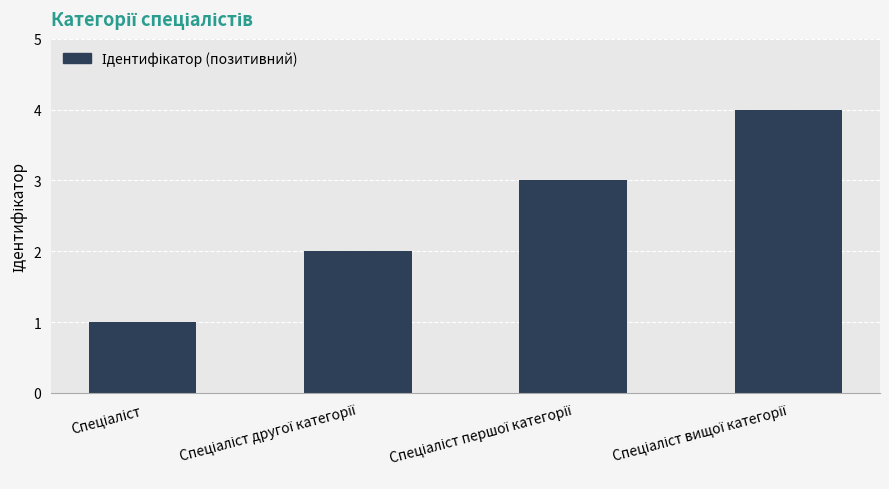

Reading left to right, list all the values displayed in this chart.

1	2	3	4